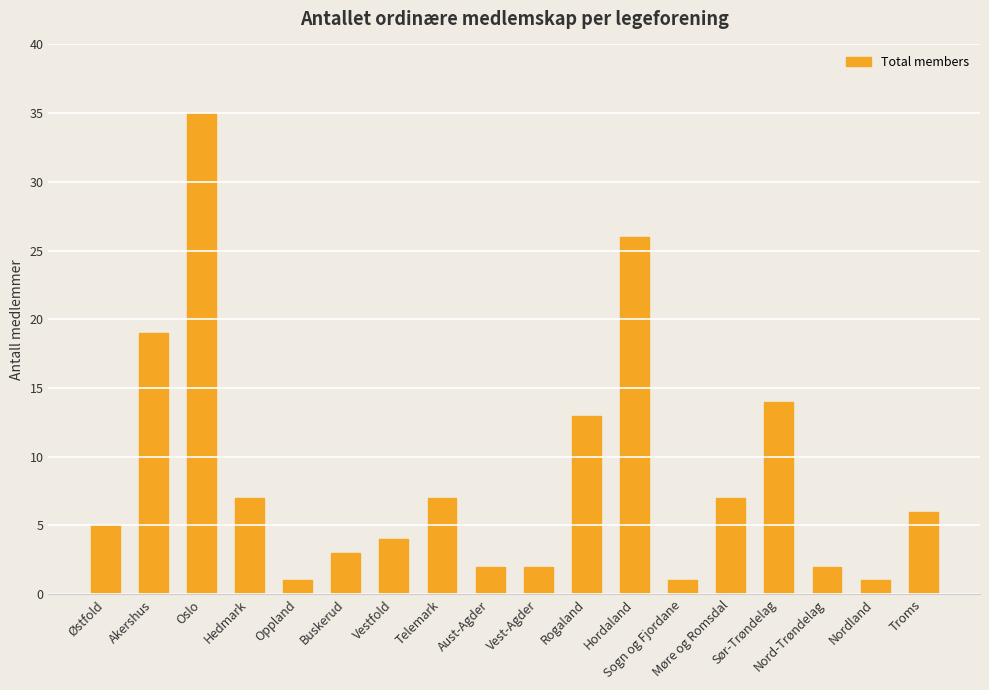

Does the chart contain any negative values?

No